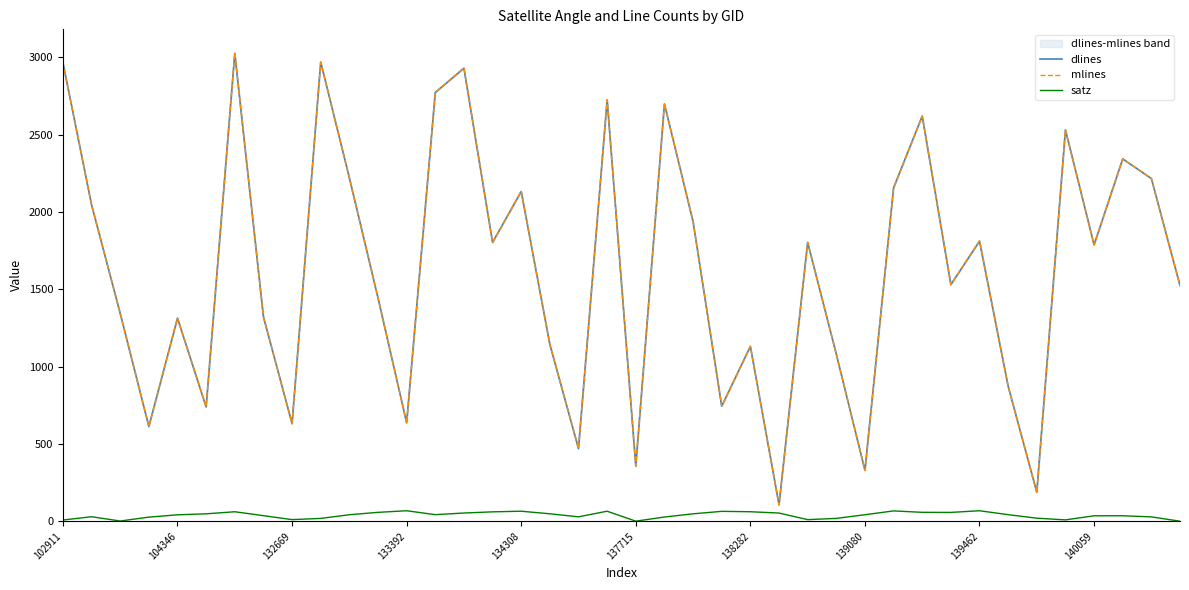

True or false: satz has a value of 35.8 at 140059.

True